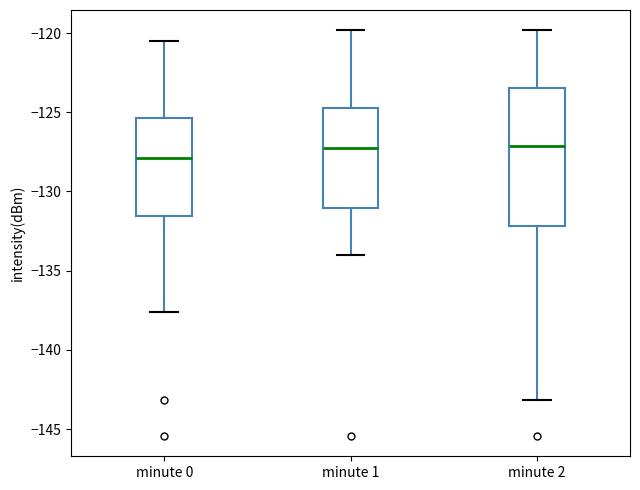

Which box has the lowest median line?

minute 0